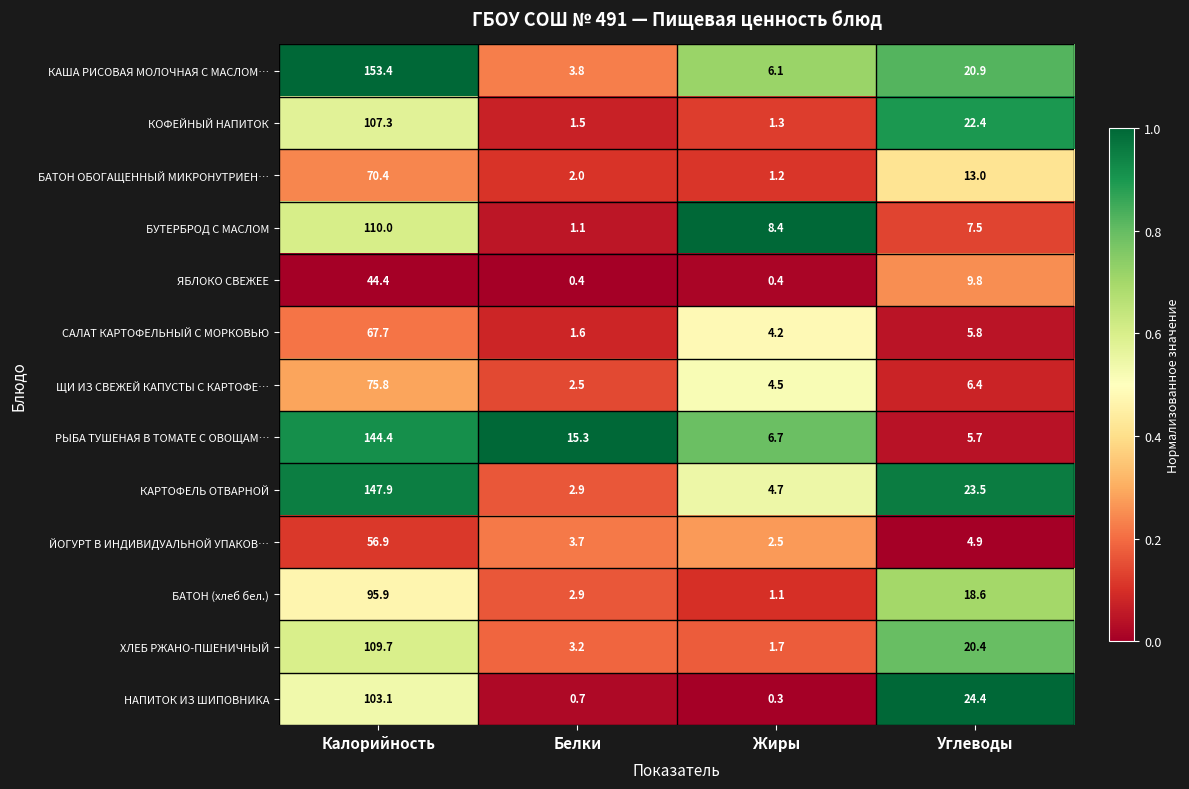

True or false: БАТОН (хлеб бел.) has a value of 162.7 at Калорийность.

False